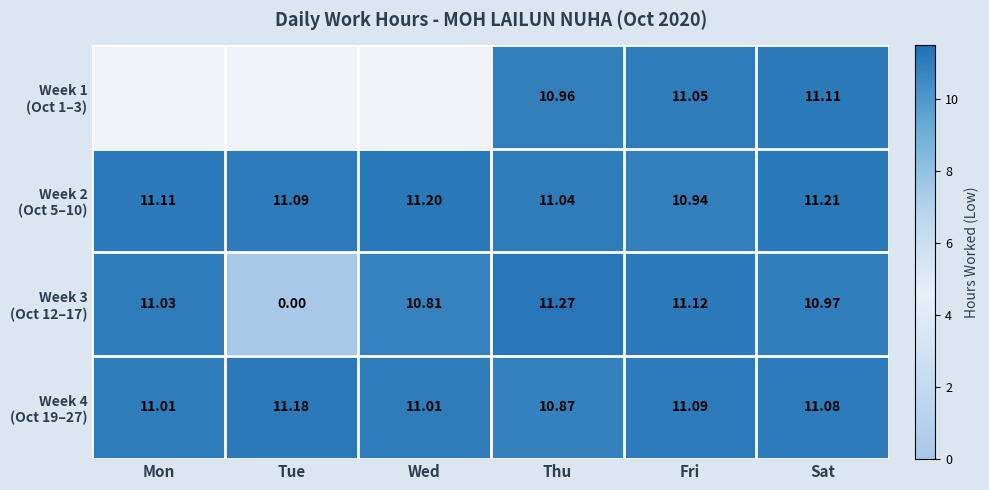

Rank the series by their average value, from highest to lowest.

Week 1 (Oct 1–3), Week 2 (Oct 5–10), Week 4 (Oct 19–27), Week 3 (Oct 12–17)